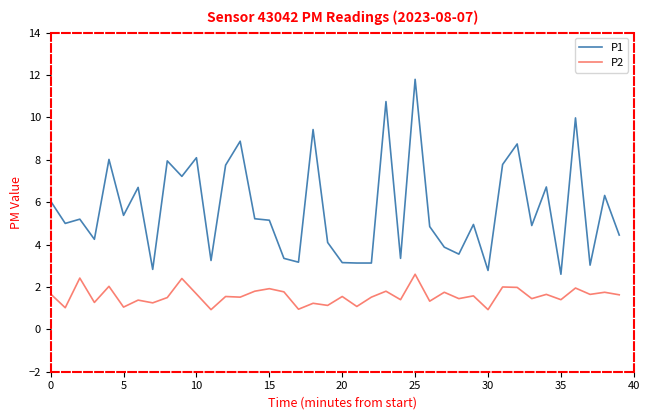

Which series has the widest spread of values?

P1